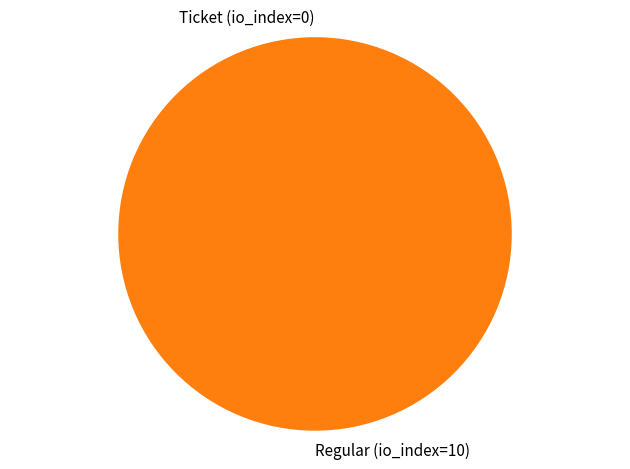

How many segments does this pie chart have?

2